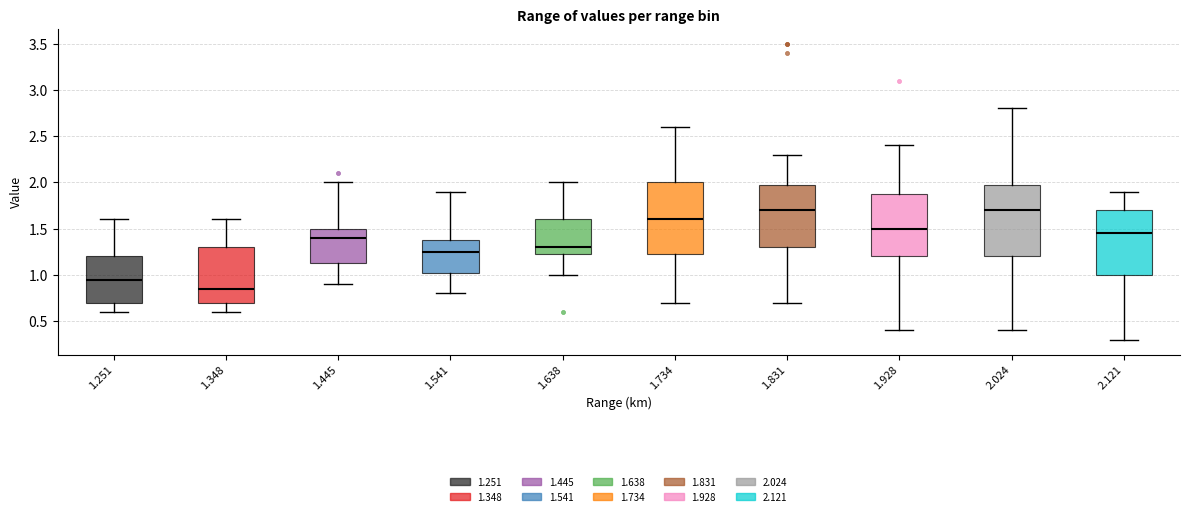

Where does the median line of the box at x = 1.928 sit on the y-axis? The values are not printed on the chart, so give them approximately, as read against the axis.

1.50